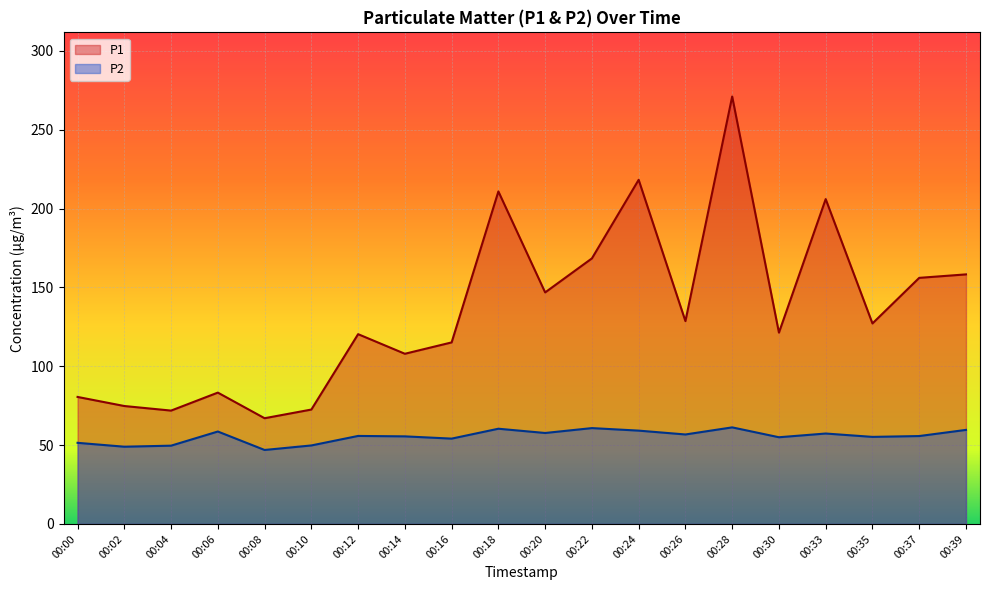

Where is P1 nearest to the value 169?

00:22